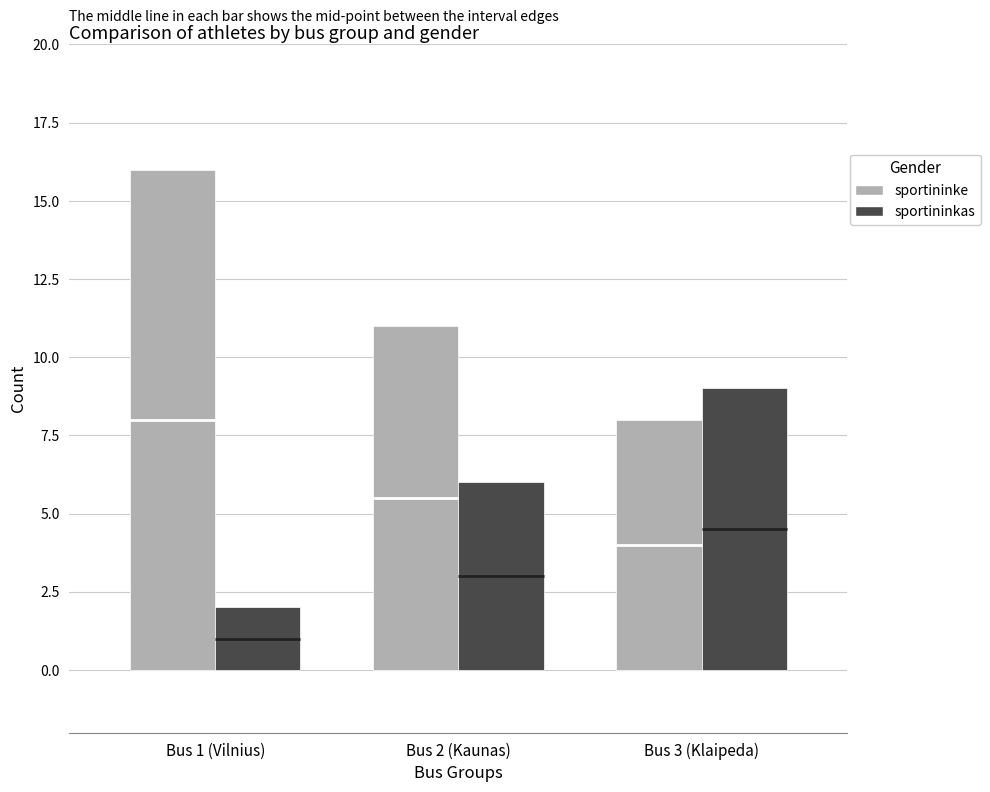

Does the chart display data point markers on the line(s)?

No